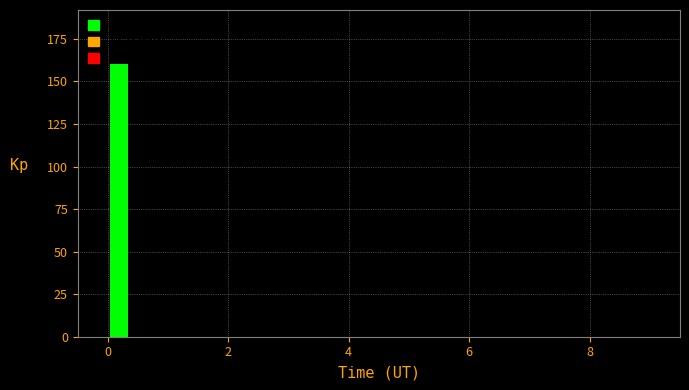

Read against the x-axis, roughly where is the centre of the tallest bar?

0.2